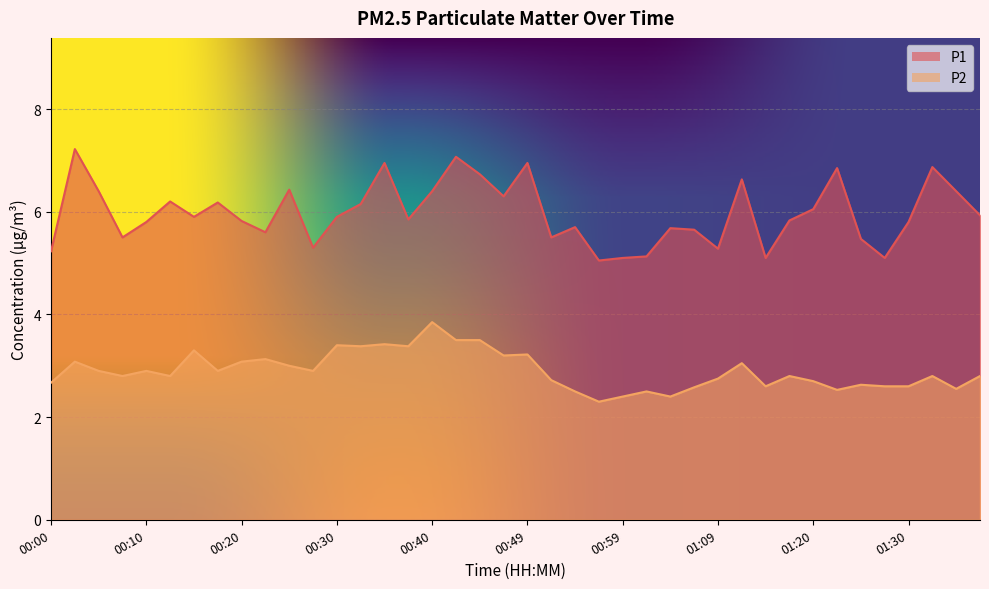

How many distinct data groups are displayed?

2